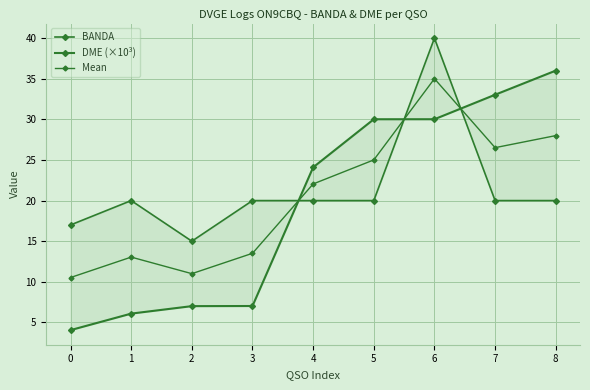

What is the value of the BANDA point at the 1st from the left?

17.0